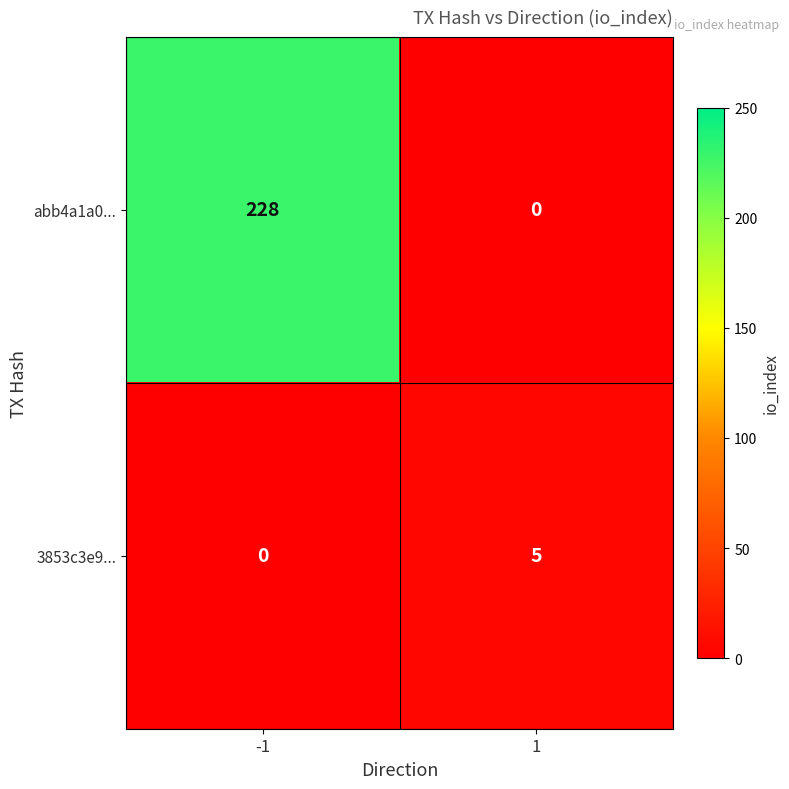

Reading left to right, list all the values displayed in this chart.

abb4a1a0...: -1=228	1=0
3853c3e9...: -1=0	1=5